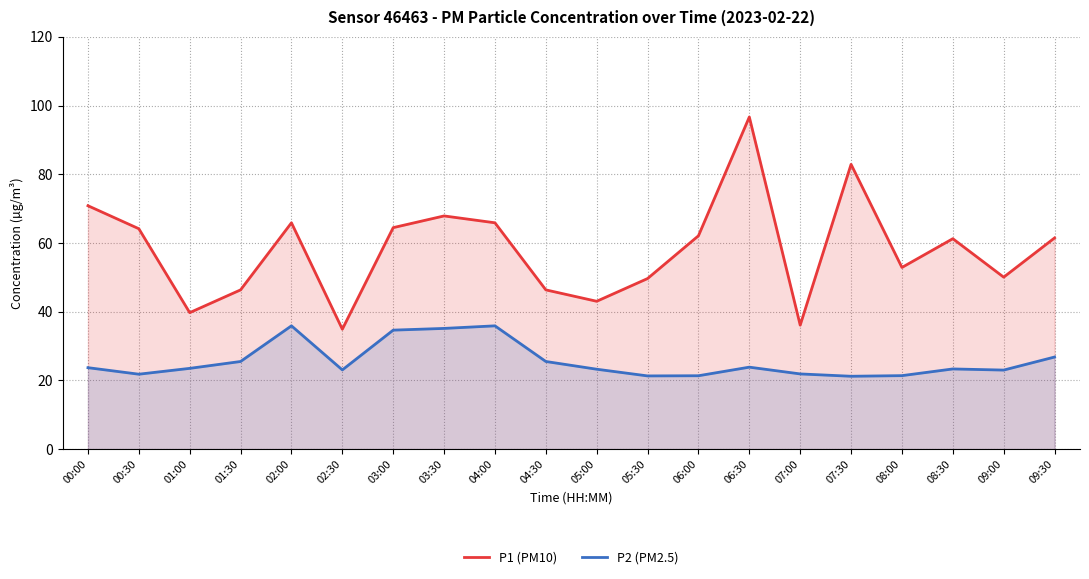

Reading left to right, transcribe all the data shown in this chart.

P1 (PM10): 70.8	64.2	39.7	46.4	65.9	34.9	64.5	67.9	65.9	46.4	43.0	49.6	62.1	96.7	36.1	82.9	52.9	61.2	50.0	61.5
P2 (PM2.5): 23.7	21.8	23.5	25.5	35.9	23.1	34.6	35.1	35.9	25.5	23.2	21.3	21.4	23.9	21.9	21.2	21.4	23.3	23.0	26.8